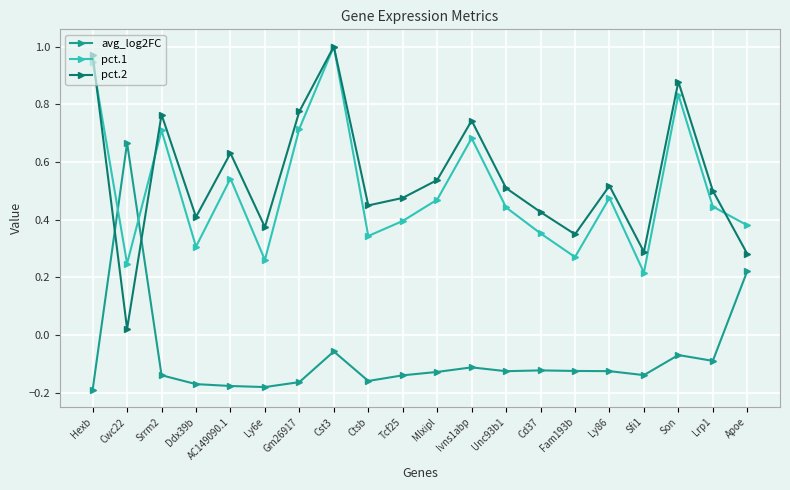

How many data points in avg_log2FC are less than 0?

18